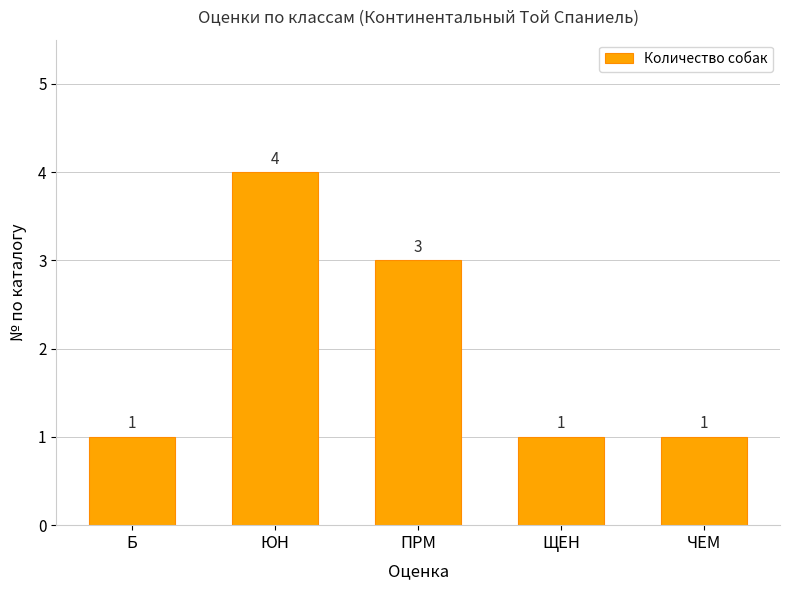

What is the difference between the second highest and second lowest values?

2